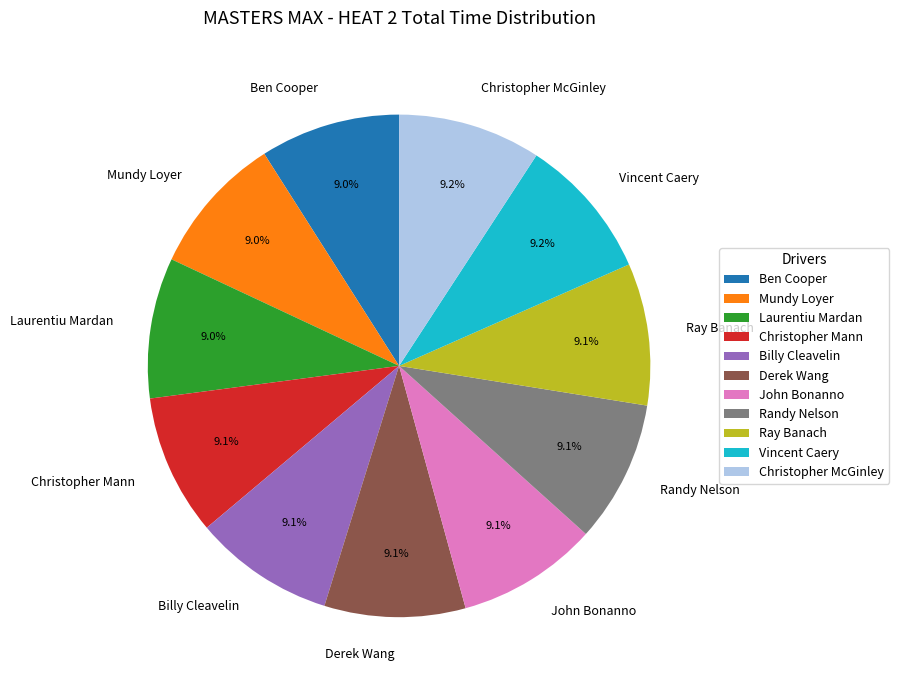

Count the number of slices in the pie.

11